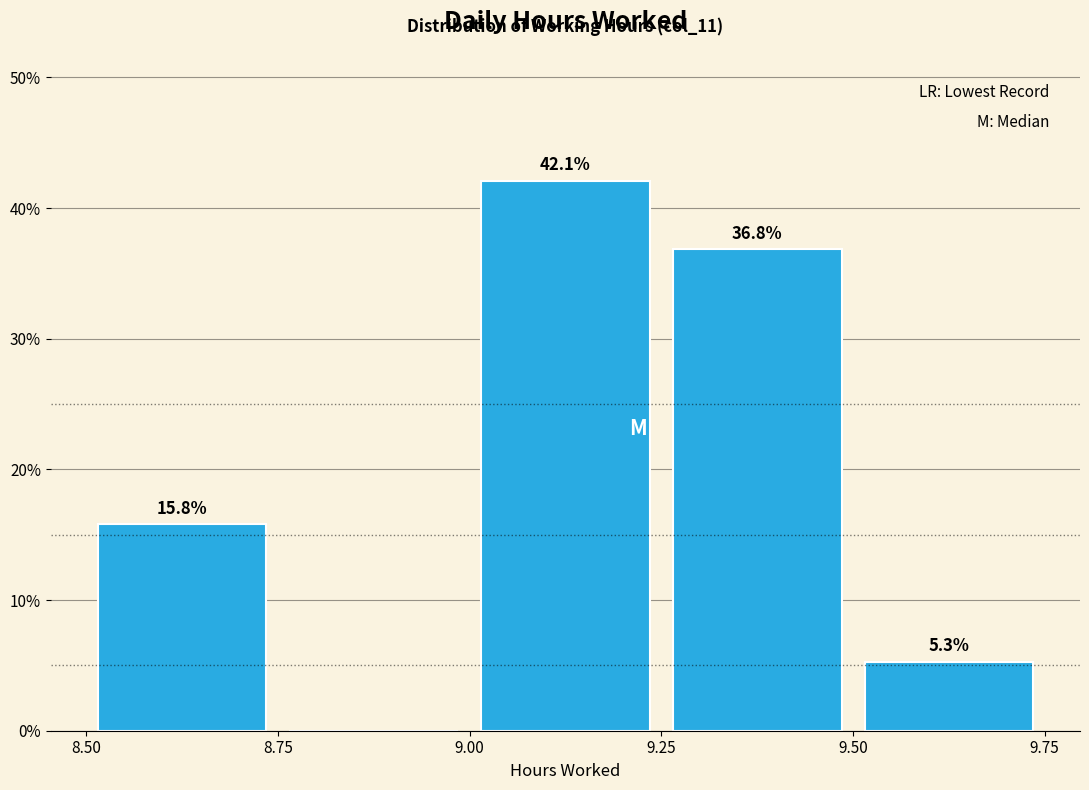

Which range on the x-axis has the tallest bar?

9.00 to 9.25